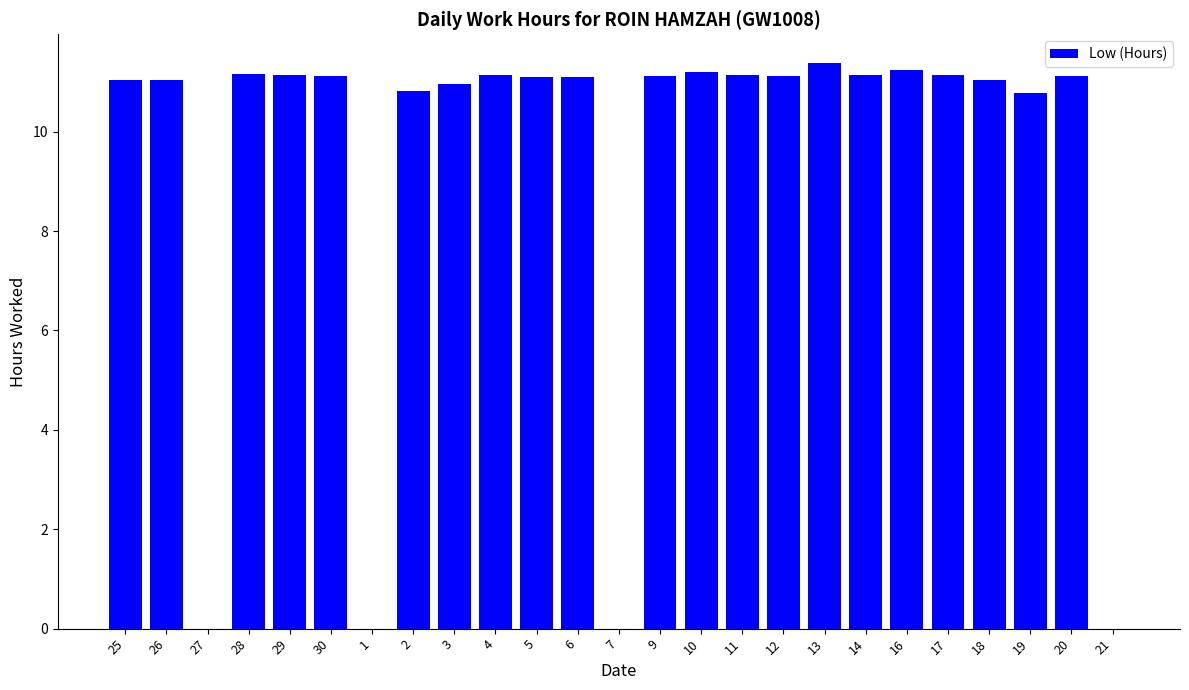

What is the approximate value at 17?

11.2